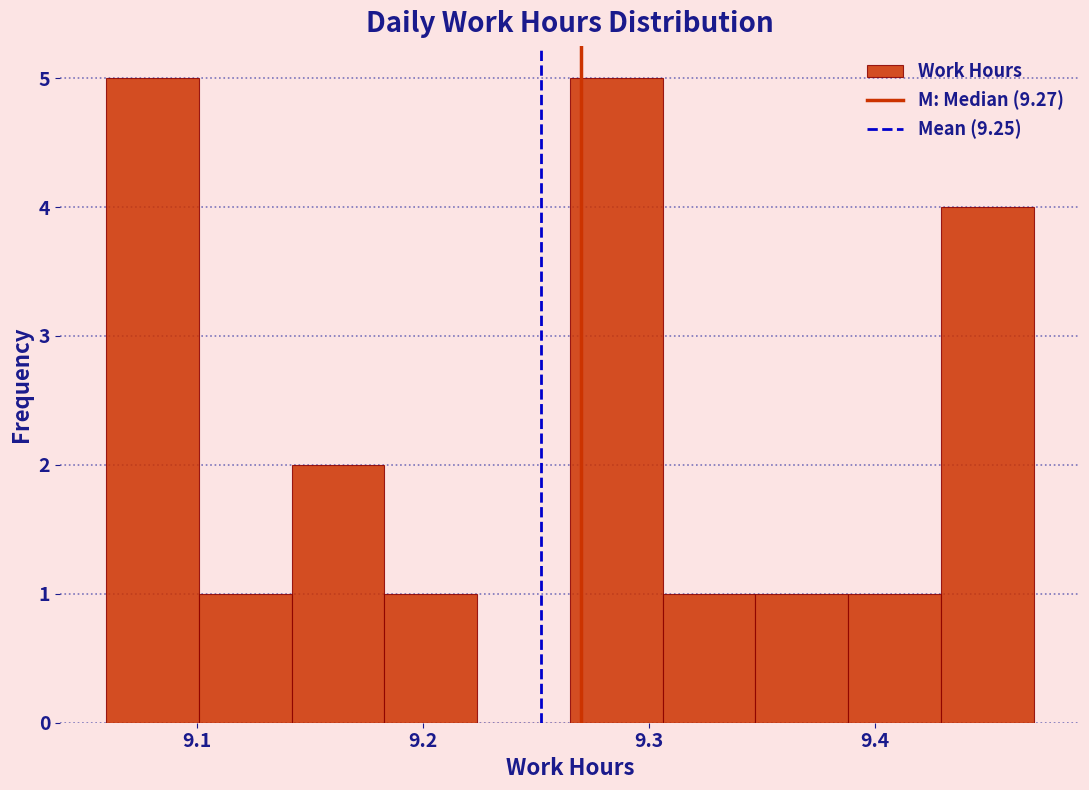

How tall is the bar that spans 9.388 to 9.429 on the x-axis? Neither the bar edges nor the heights are printed on the chart, so give them approximately, as read against the axes.

1